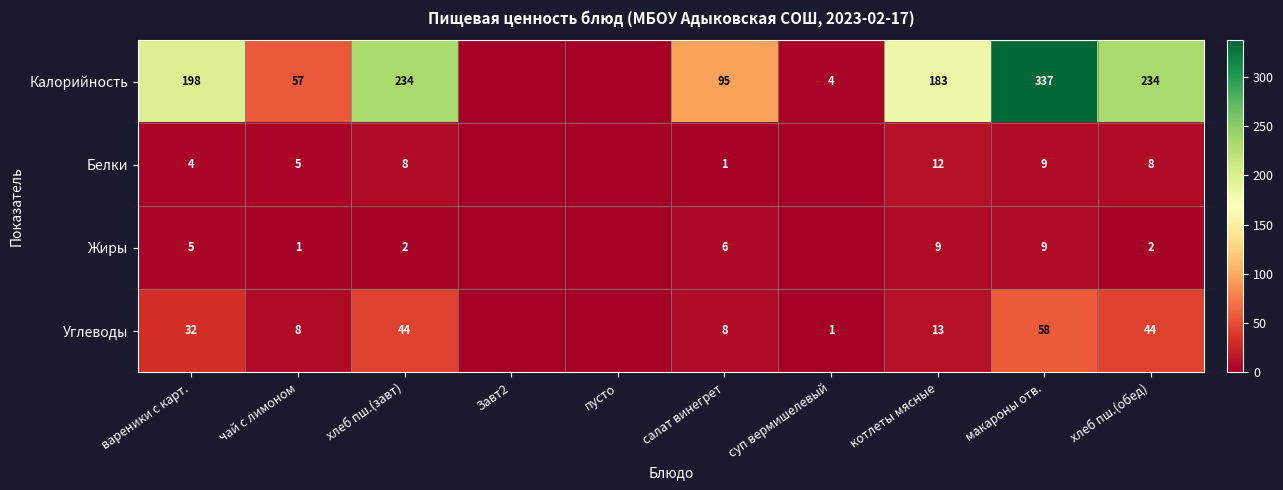

Is the value of Калорийность at котлеты мясные greater than the value of Углеводы at макароны отв.?

Yes